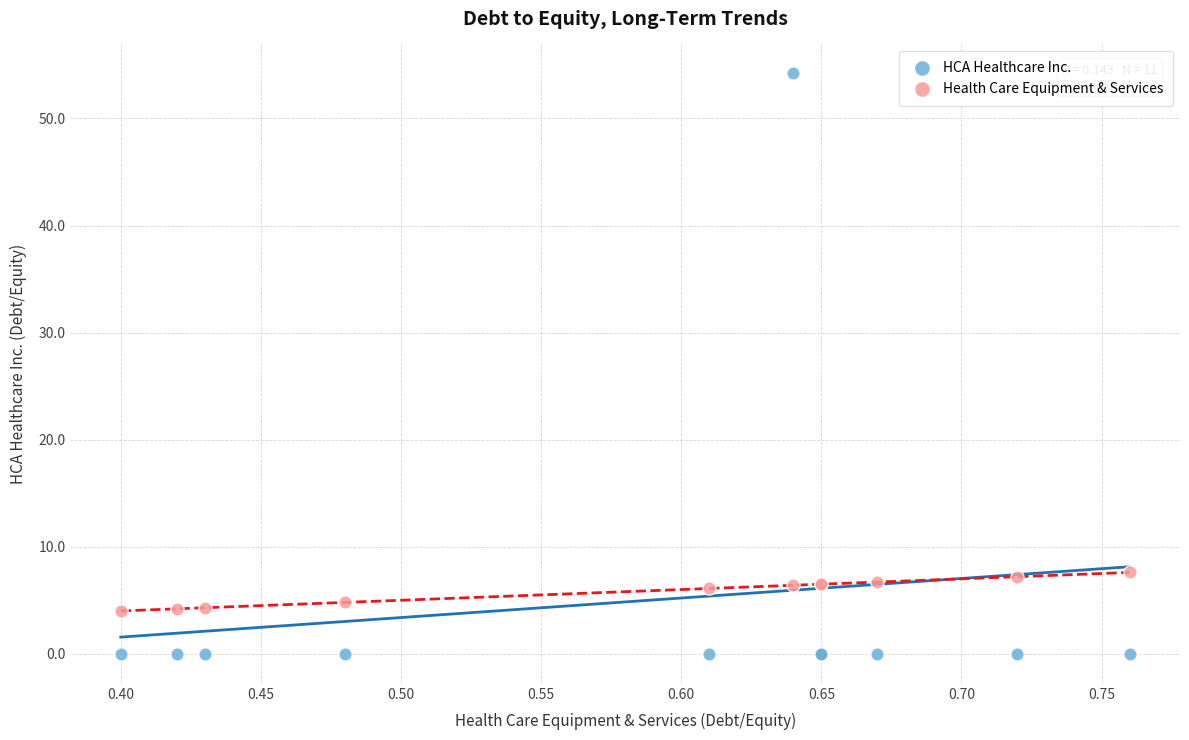

Which series reaches the maximum Y coordinate?

HCA Healthcare Inc.